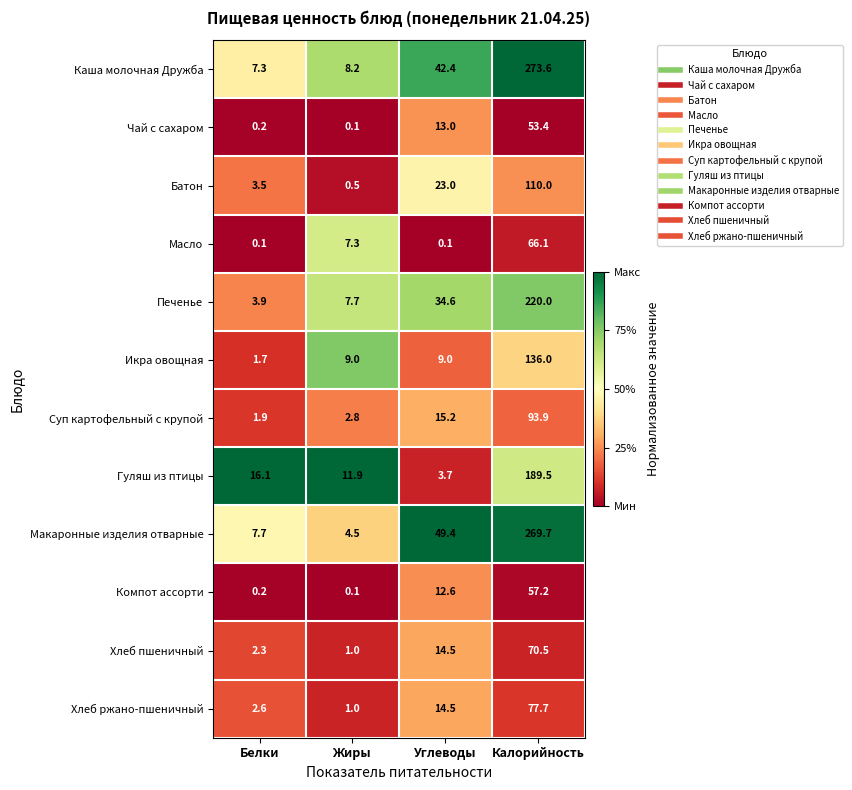

What is the difference between the maximum and minimum values in the Компот ассорти series?

57.1